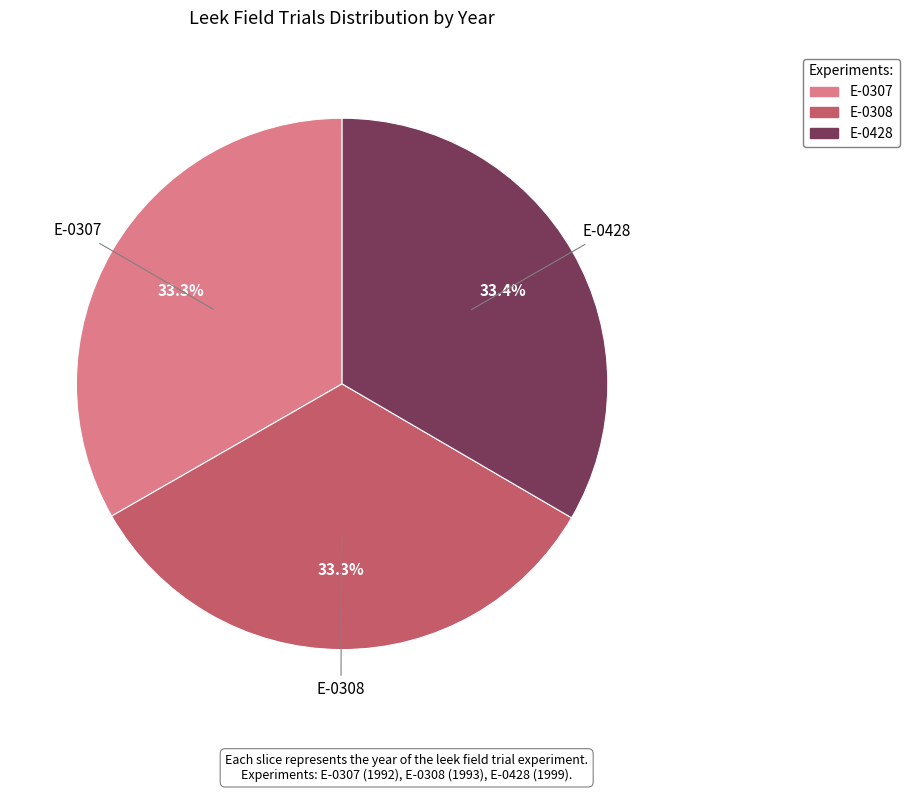

To the nearest percent, what percentage of the pie is E-0428?

33%